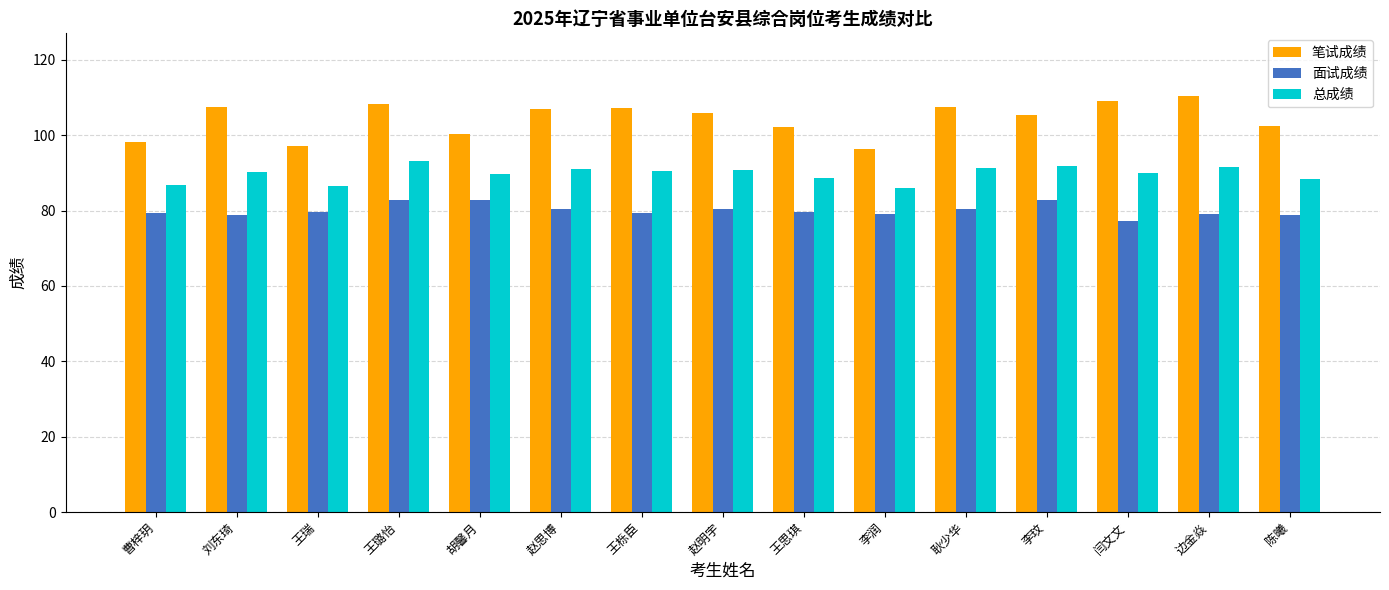

Is the value of 面试成绩 at 胡馨月 greater than the value of 笔试成绩 at 刘东琦?

No